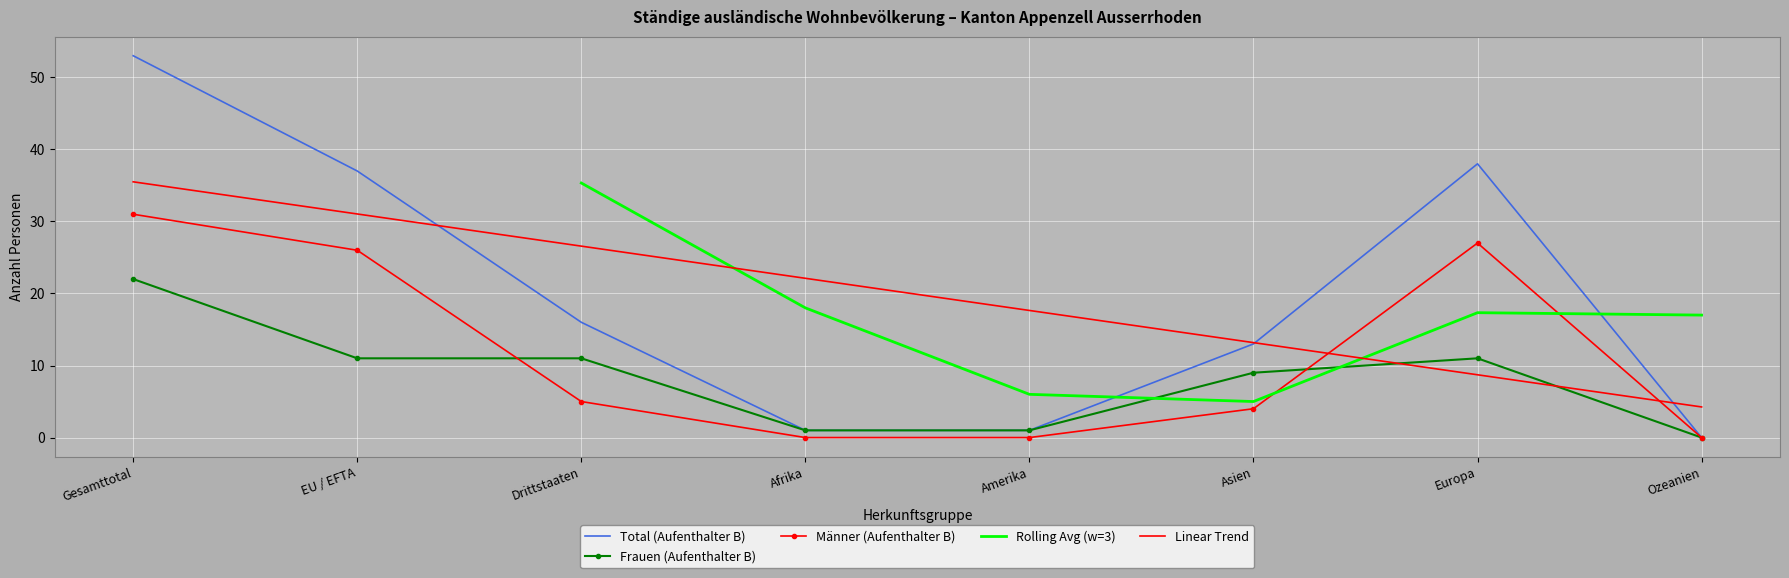

At which category is the sum across all series the highest?

Gesamttotal